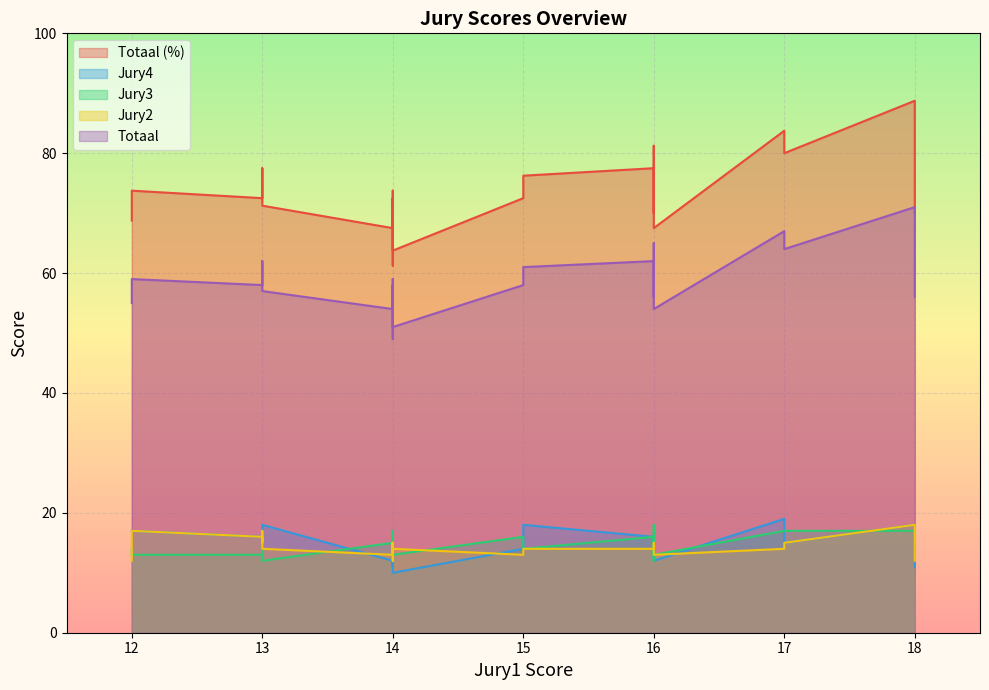

What is the maximum value for Jury4?

19.0